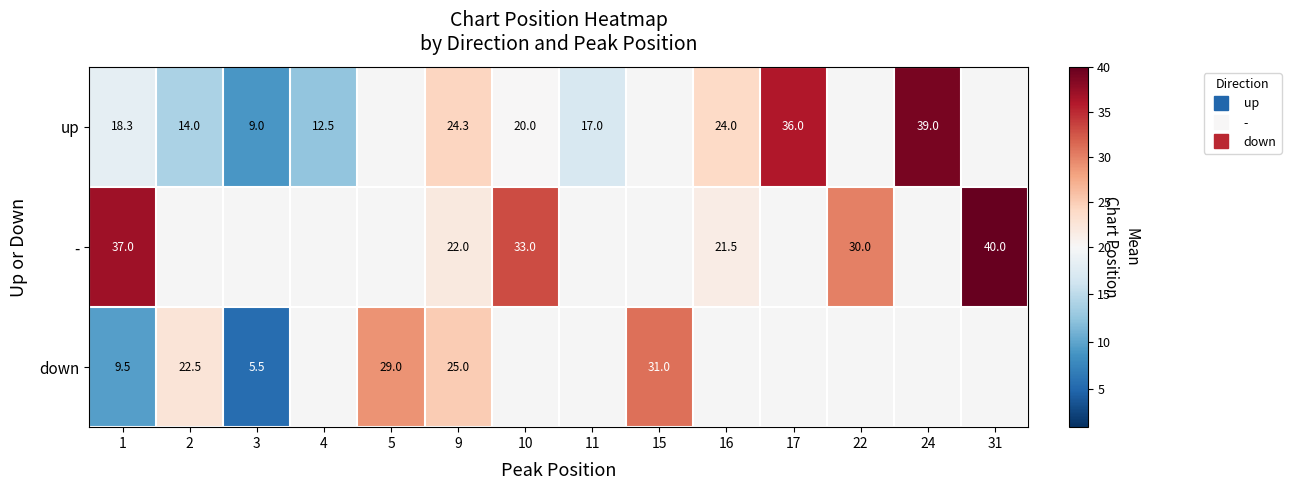

How many values in - are above zero?

6